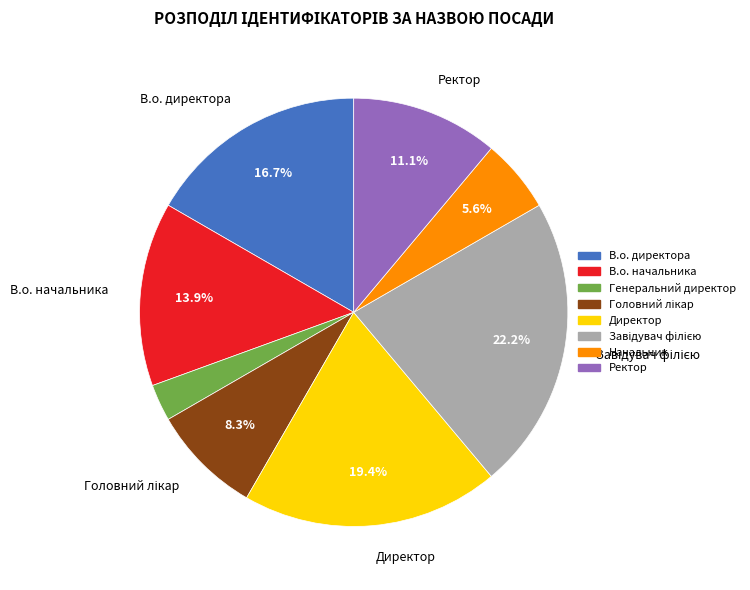

What is the smallest slice in the pie chart?

Генеральний директор